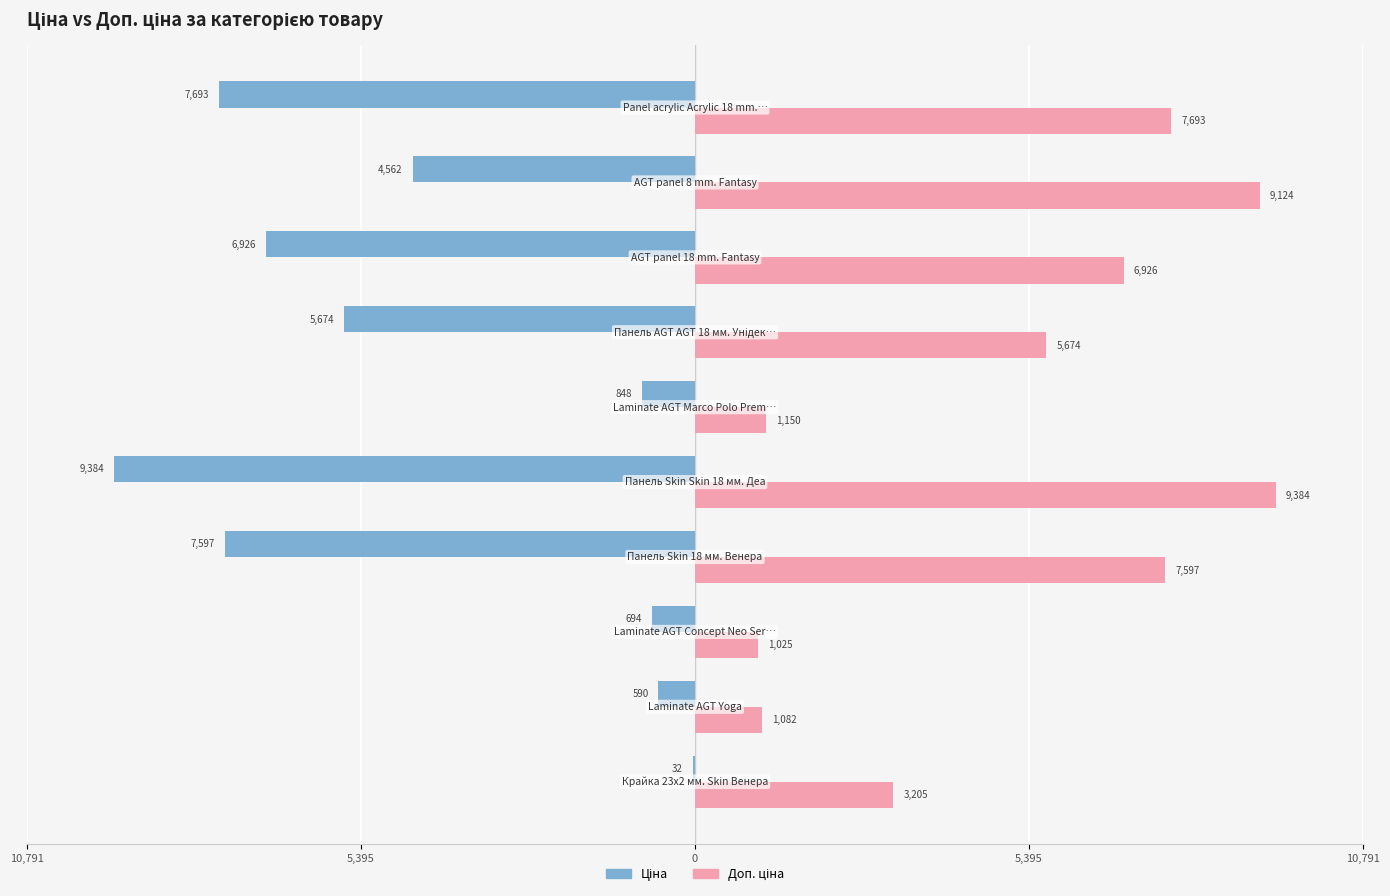

What is the sum of all Доп. ціна values?

52857.8